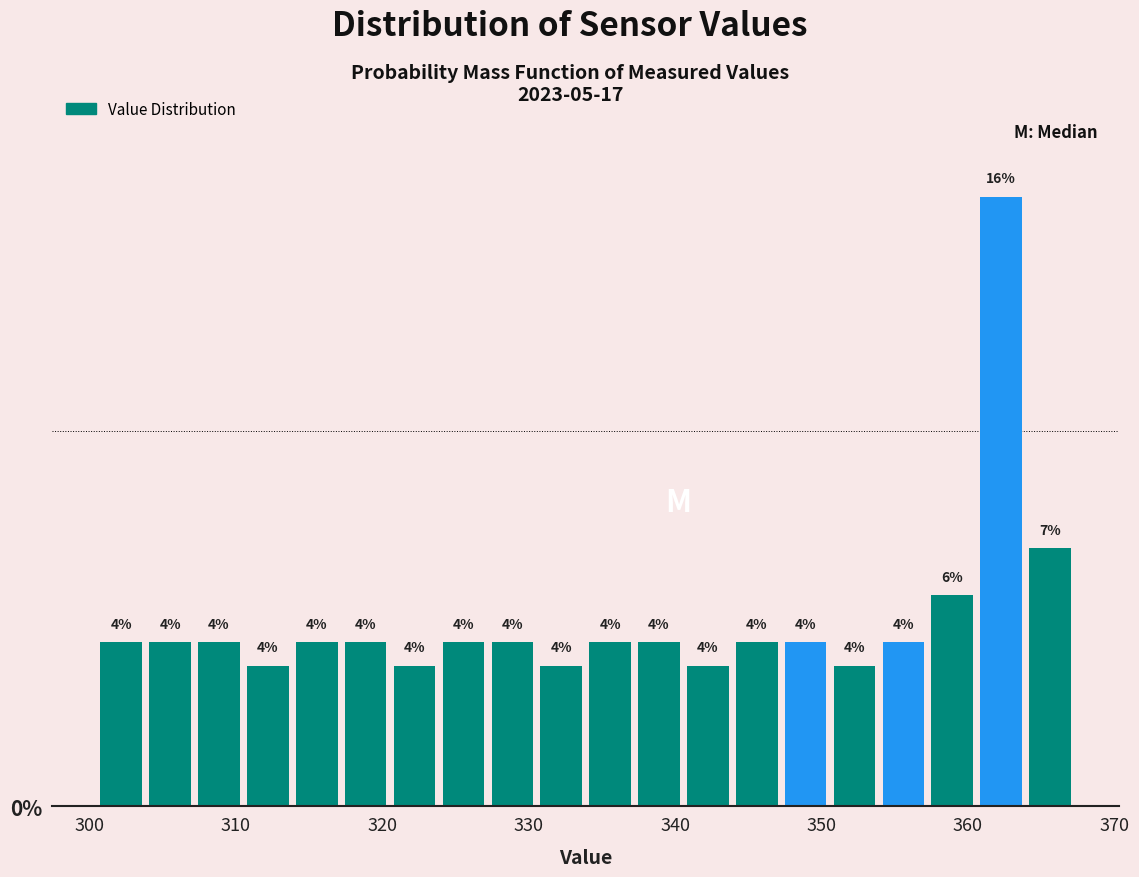

Around what value on the x-axis is the tallest bar? Give the approximate position of its centre, as read against the axis.

362